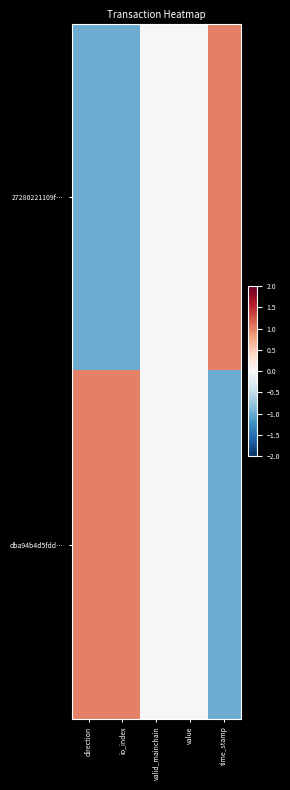

Reading left to right, extract all data points from this chart.

27280221109f…: direction=-1	io_index=-1	valid_mainchain=0	value=0	time_stamp=1
dba94b4d5fdd…: direction=1	io_index=1	valid_mainchain=0	value=0	time_stamp=-1